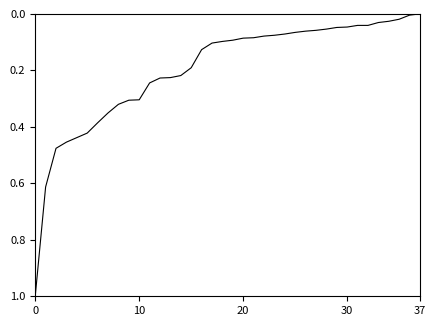

What is the difference between the maximum and minimum values?

1.0